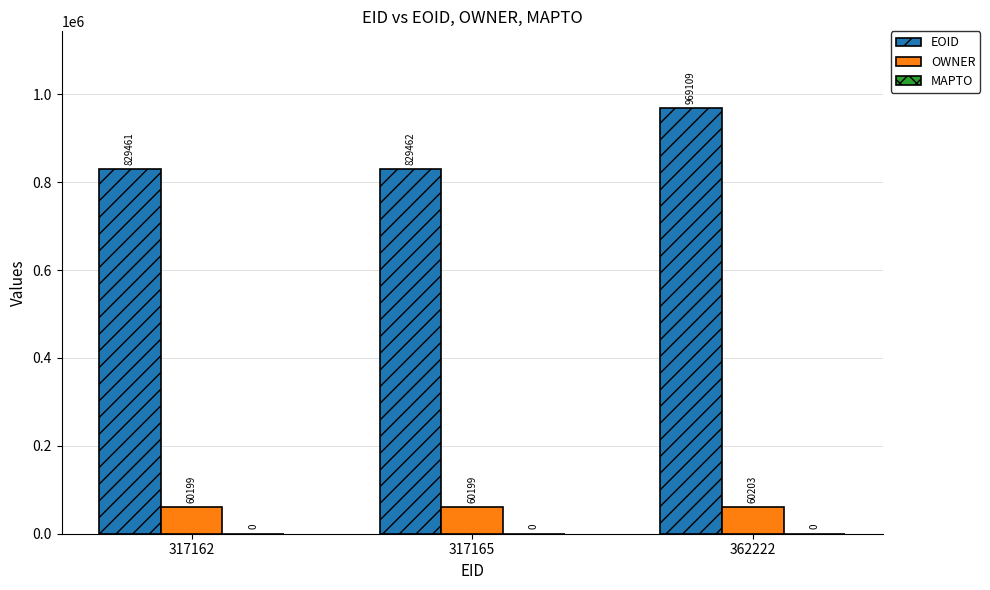

Rank the series by their maximum value, from lowest to highest.

OWNER, EOID